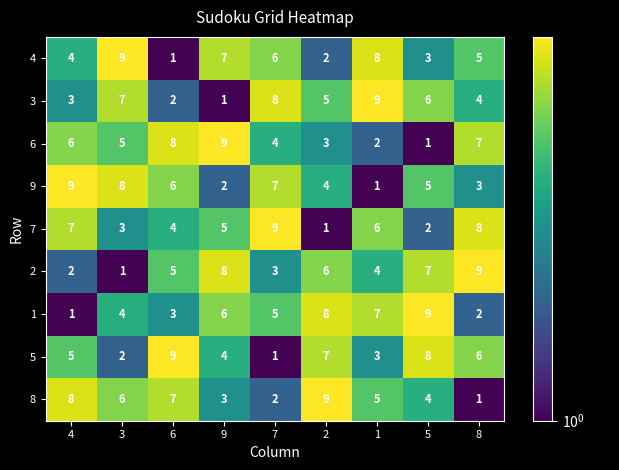

What is the sum of the 2 values at 8 and 1?

13